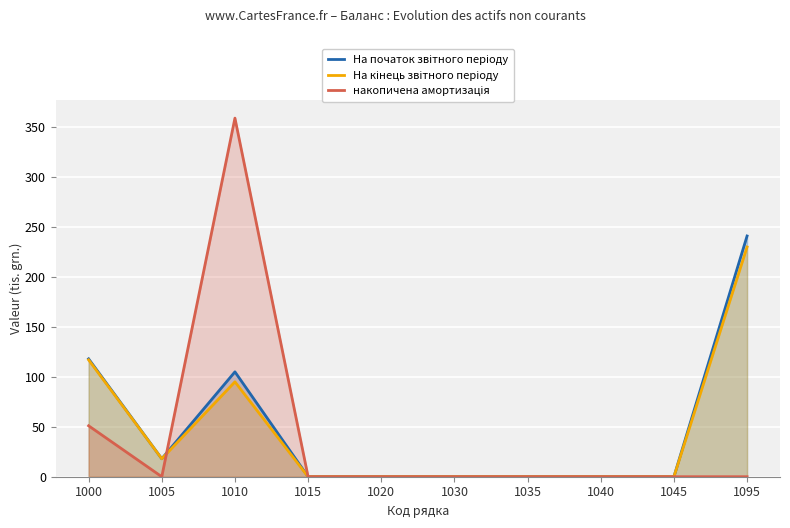

At which category is the sum across all series the highest?

1010